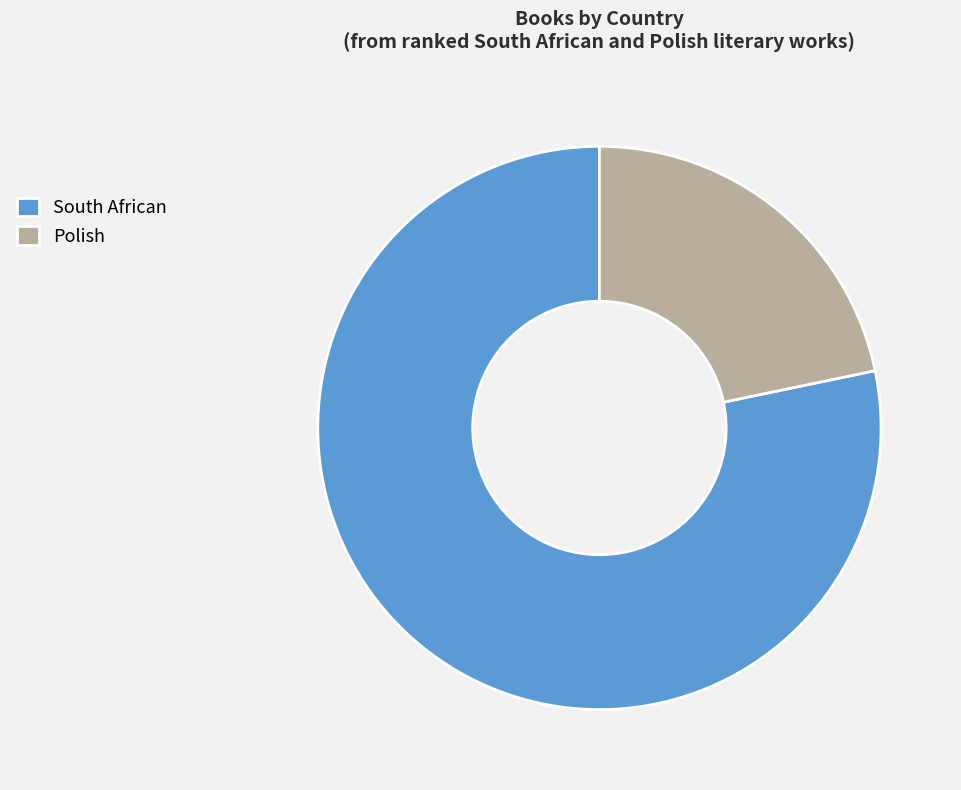

Does South African account for over 50% of the chart?

Yes